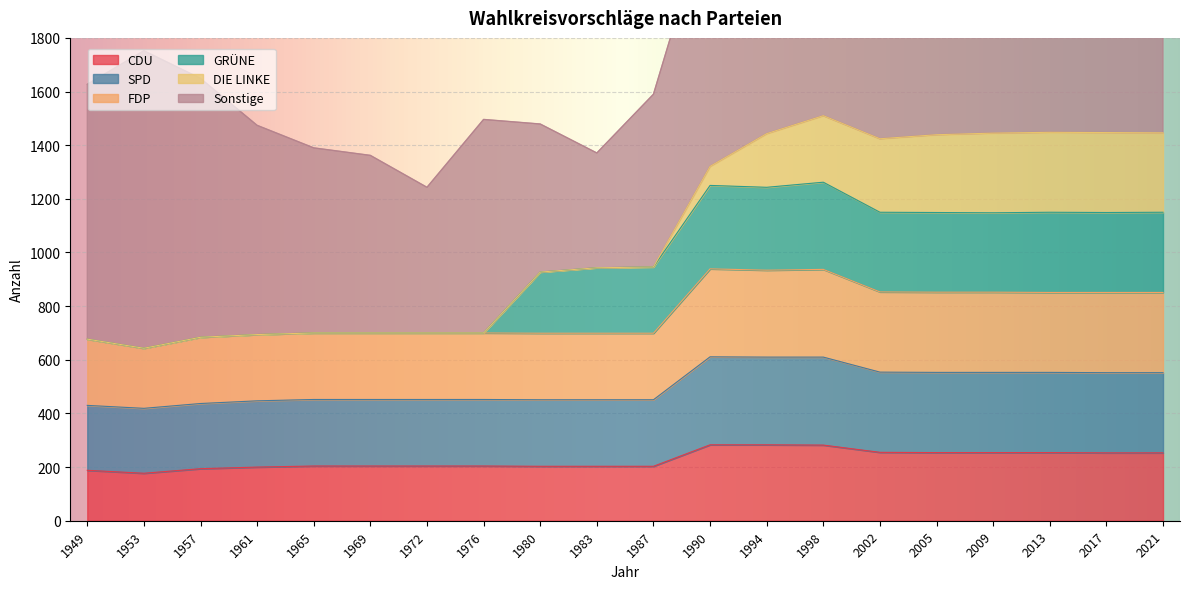

Is it true that CDU equals 203 at 1987?

True